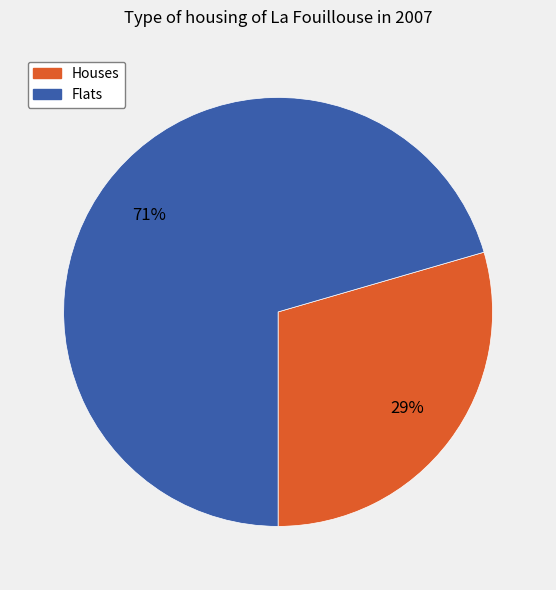

To the nearest percent, what is the combined percentage of Houses and Flats?

100%